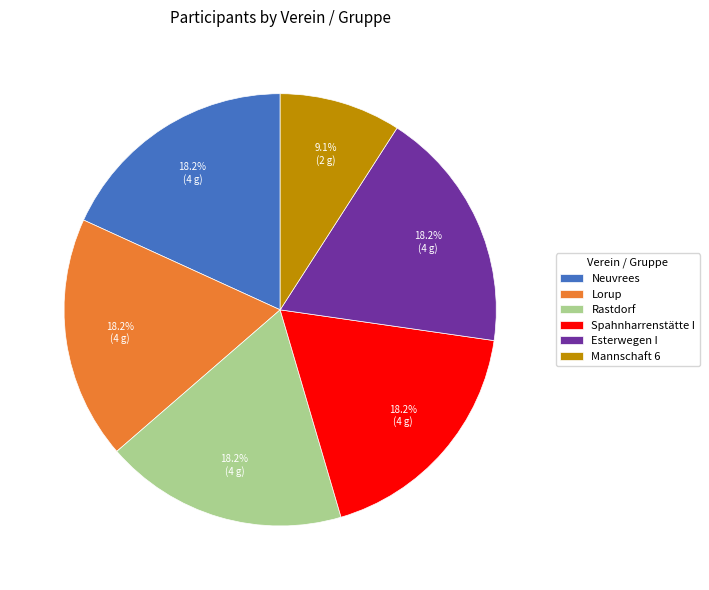

What percentage is NOT represented by Neuvrees?

81.8%